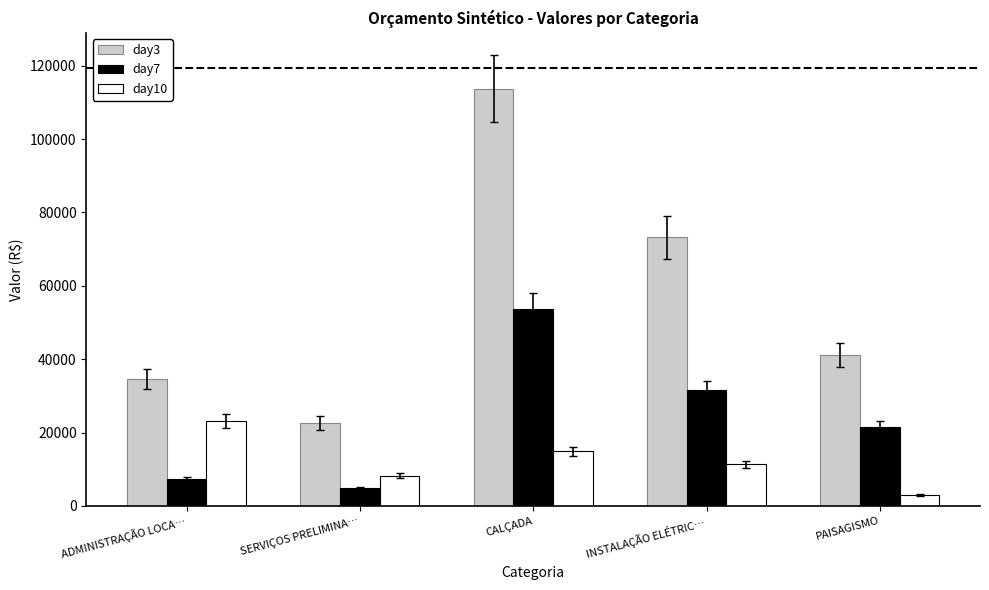

At which label does day10 reach its peak?

ADMINISTRAÇÃO LOCA…